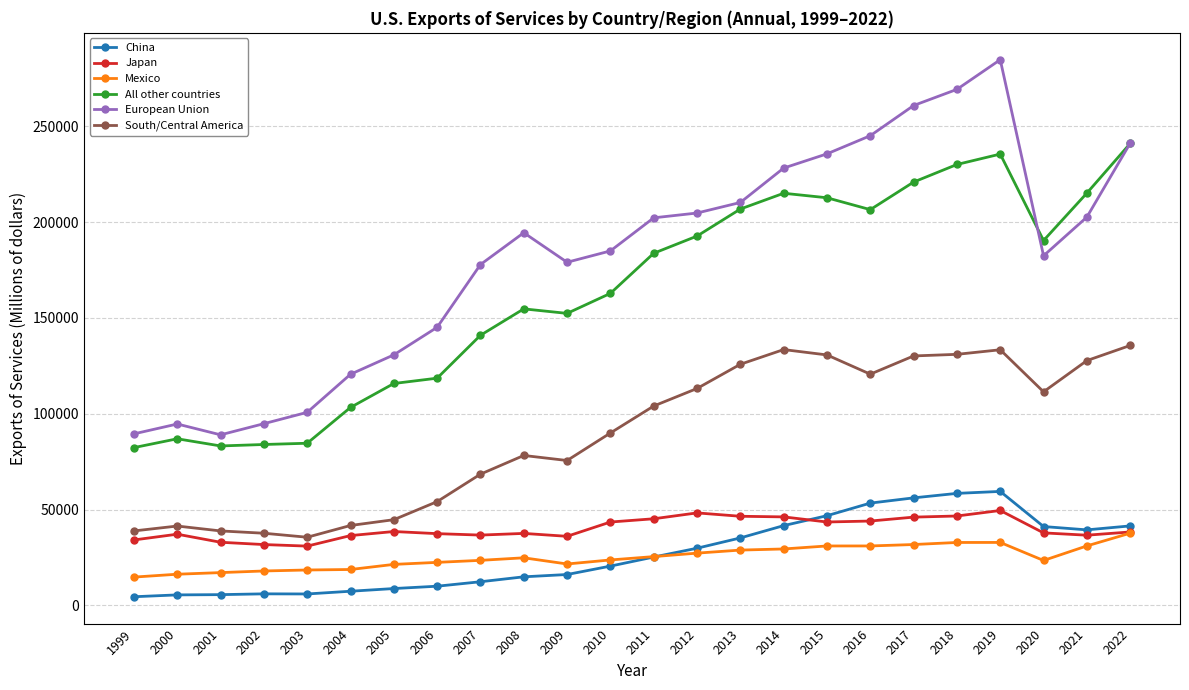

True or false: Mexico has a value of 31028 at 2015.

True